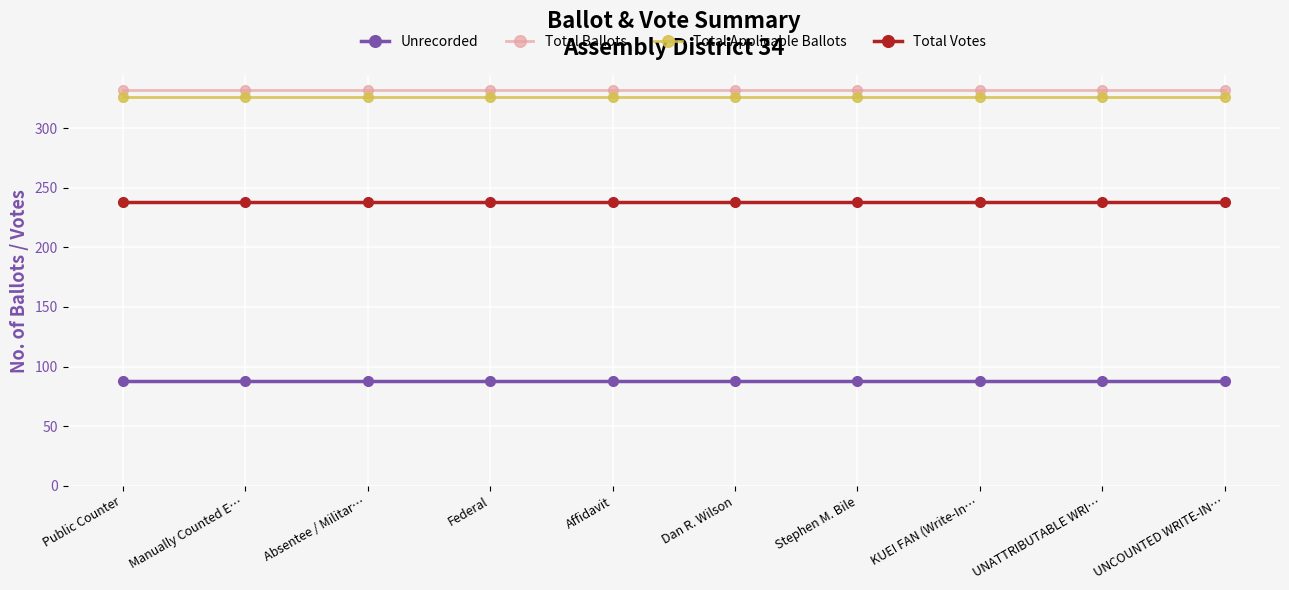

What is the maximum value shown in the chart?

332